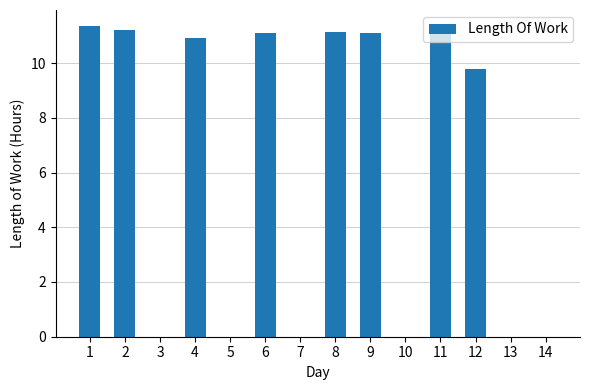

Reading right to left, transcribe all the data shown in this chart.

14=0.0	13=0.0	12=9.8	11=11.1	10=0.0	9=11.1	8=11.2	7=0.0	6=11.1	5=0.0	4=10.9	3=0.0	2=11.2	1=11.4